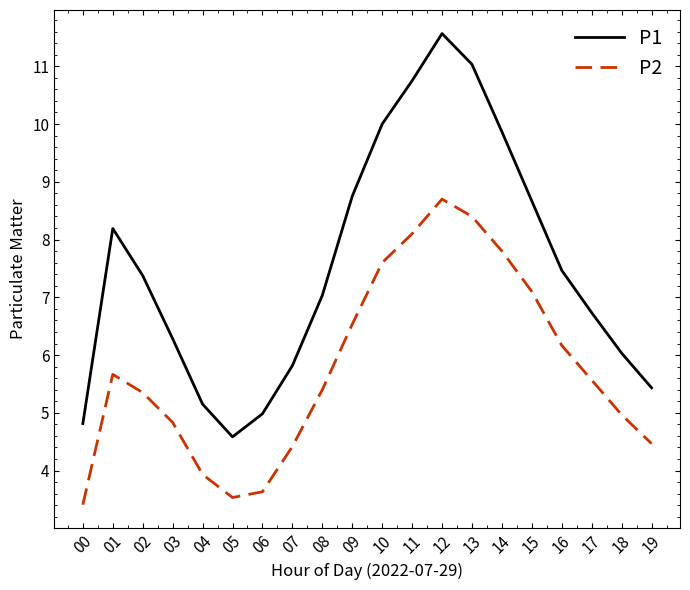

True or false: P1 has a value of 14.0 at 09.

False